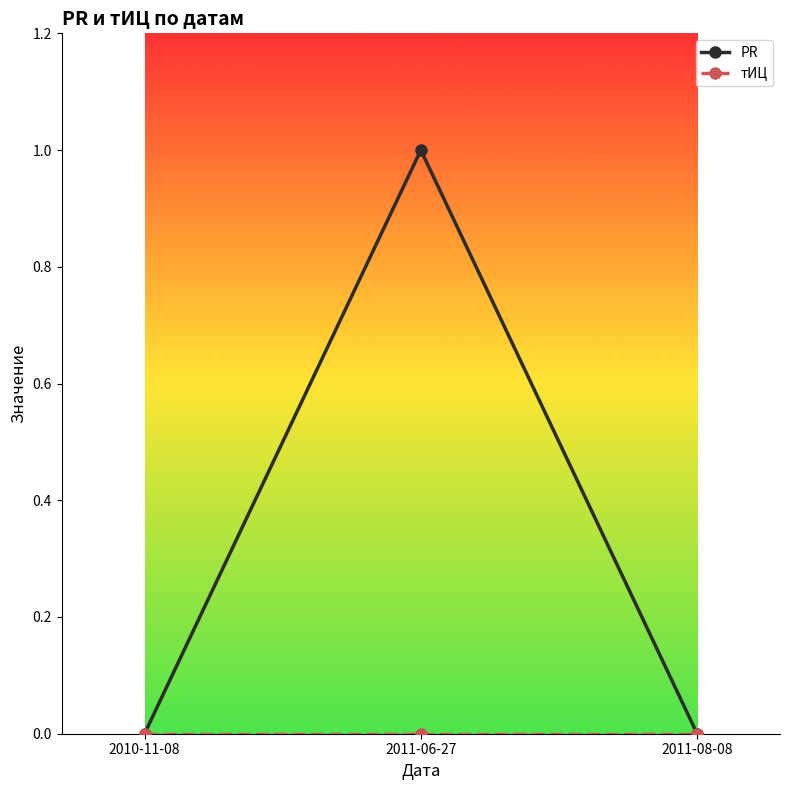

Between 2010-11-08 and 2011-06-27, which series saw the biggest shift?

PR